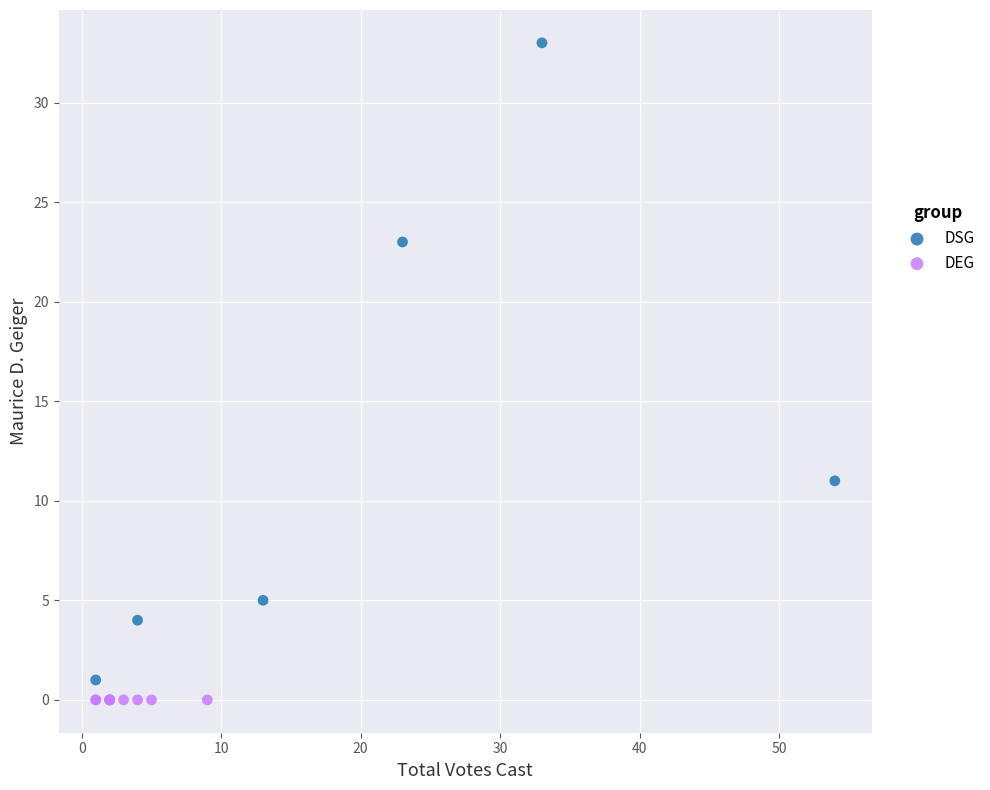

Which series contains the lowest Y value?

DEG